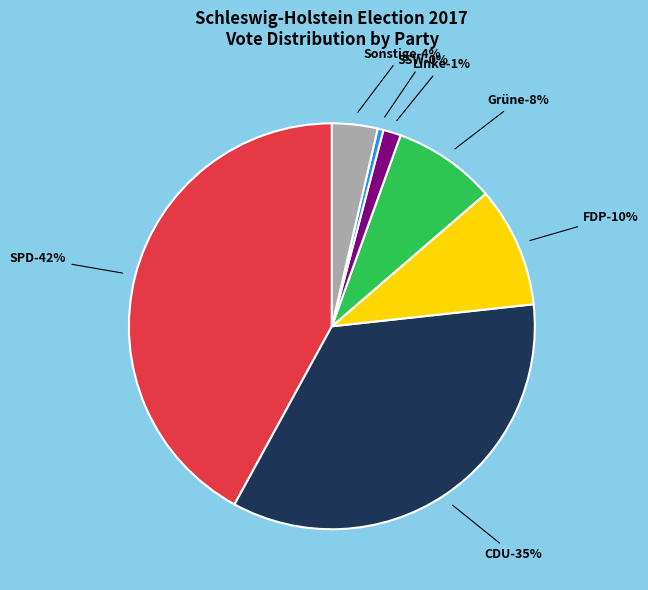

What percentage is NOT represented by Gemeinde Helgoland?

100.0%